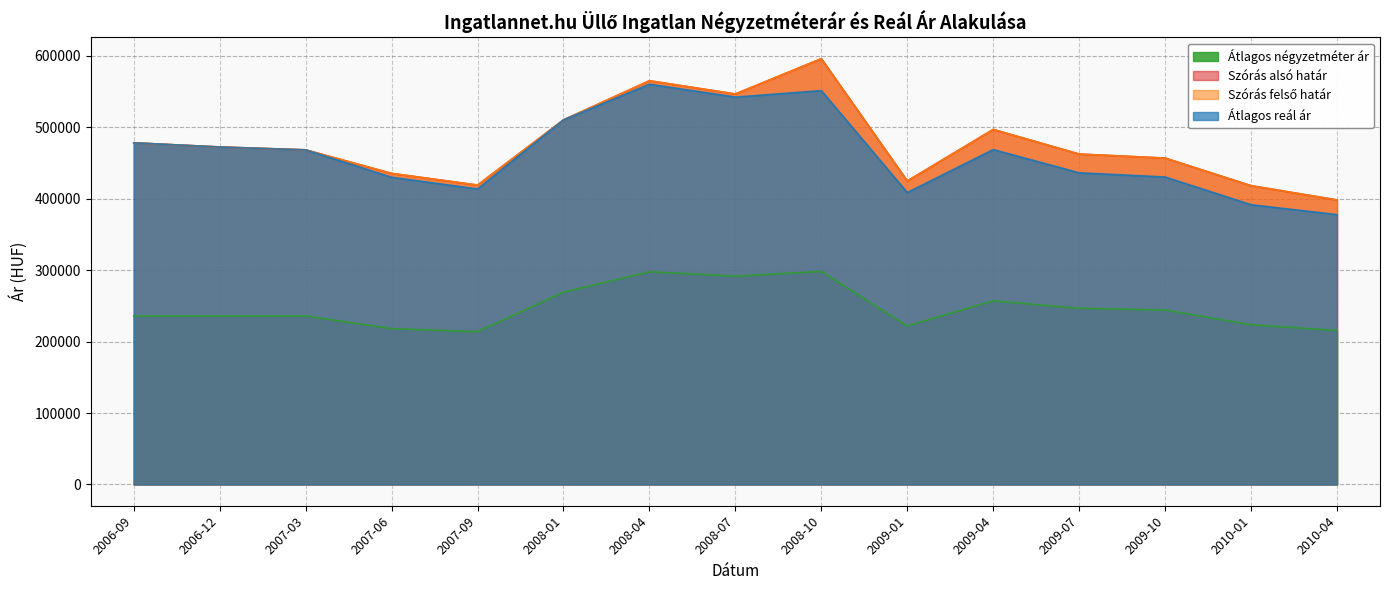

The Átlagos négyzetméter ár series shows 422836 at 2009-10. True or false?

False